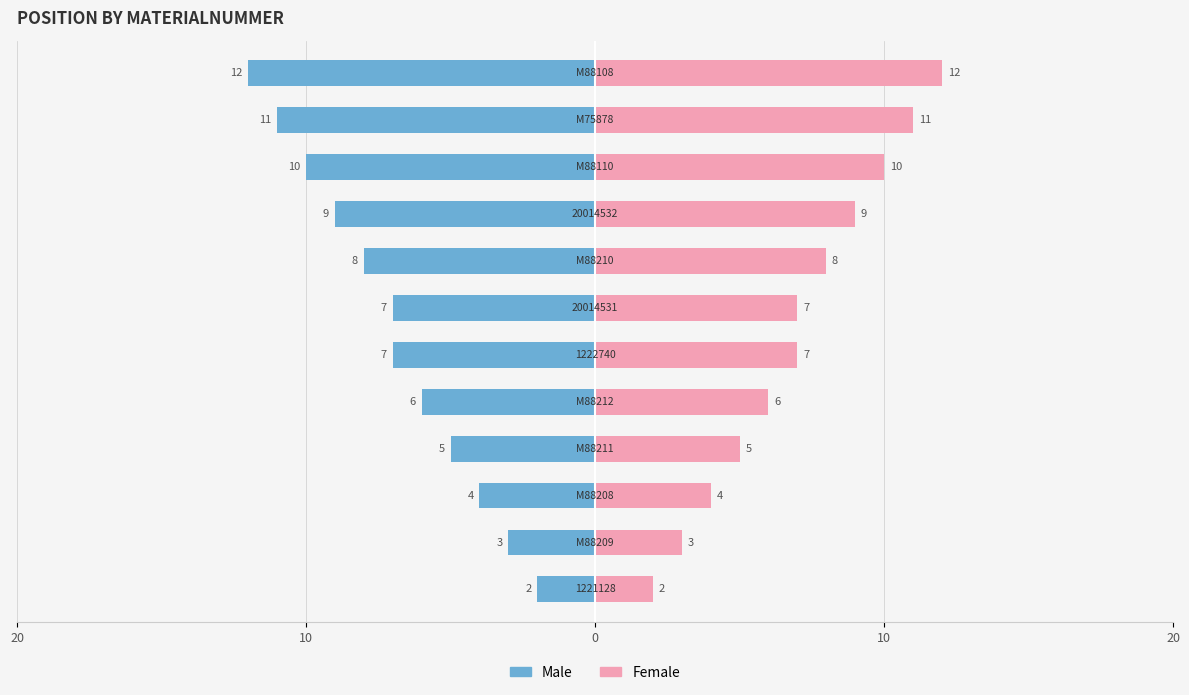

What is the sum of all Female values?

84